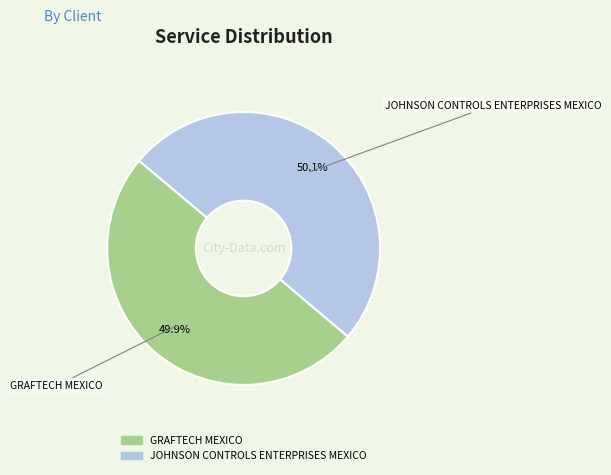

Approximately how many times larger is the value at GRAFTECH MEXICO compared to JOHNSON CONTROLS ENTERPRISES MEXICO?

1.0